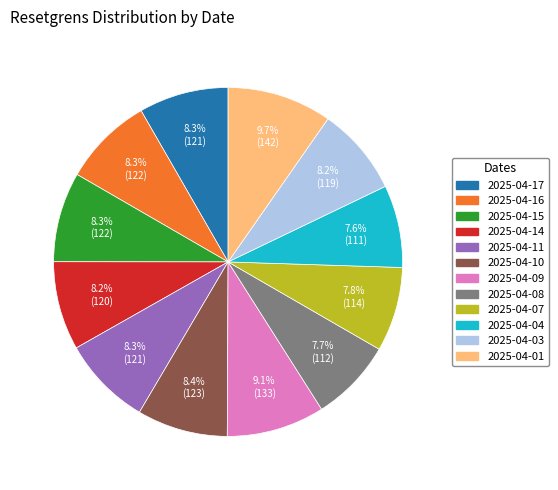

How many segments does this pie chart have?

12